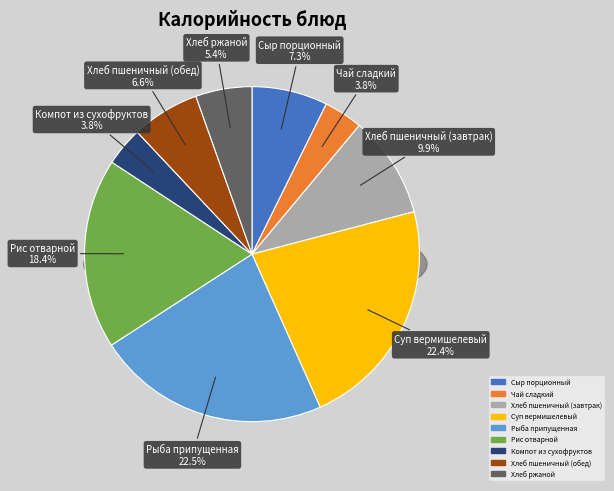

To the nearest percent, what portion does Рис отварной represent?

18%